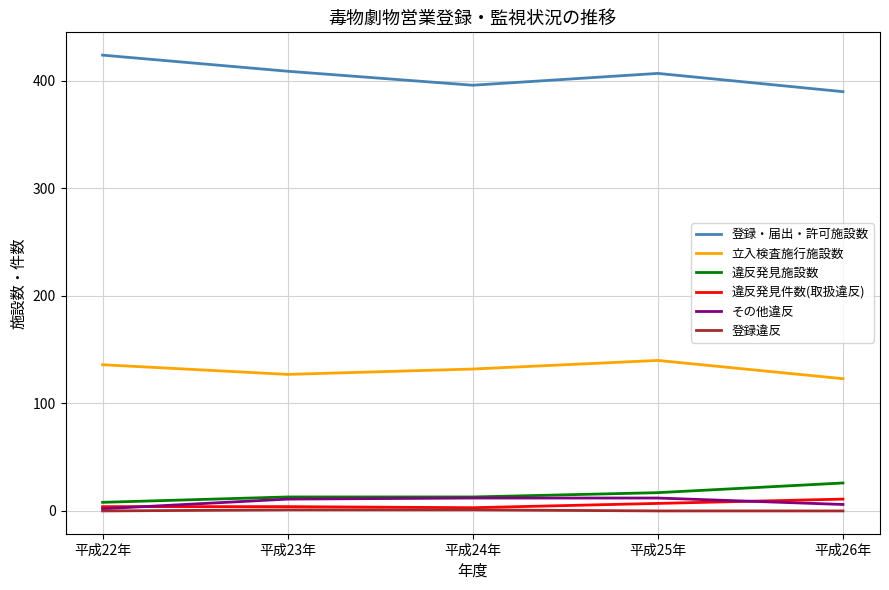

What is the maximum value for 違反発見件数(取扱違反)?

11